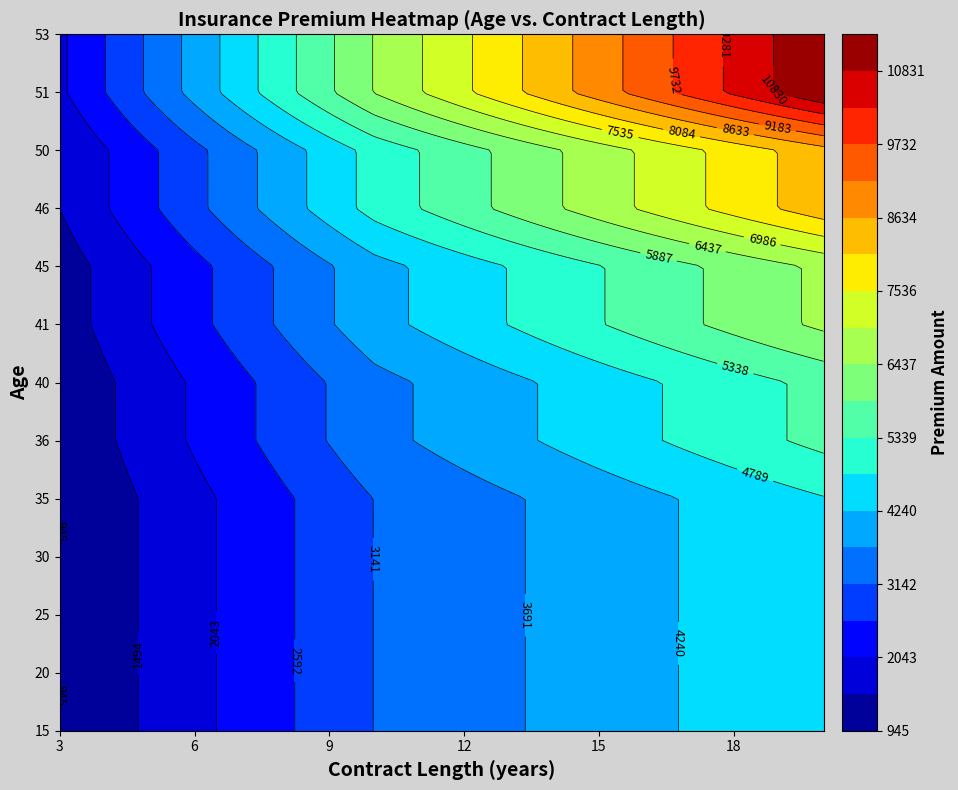

How many data points in 46 are less than 5680?

9